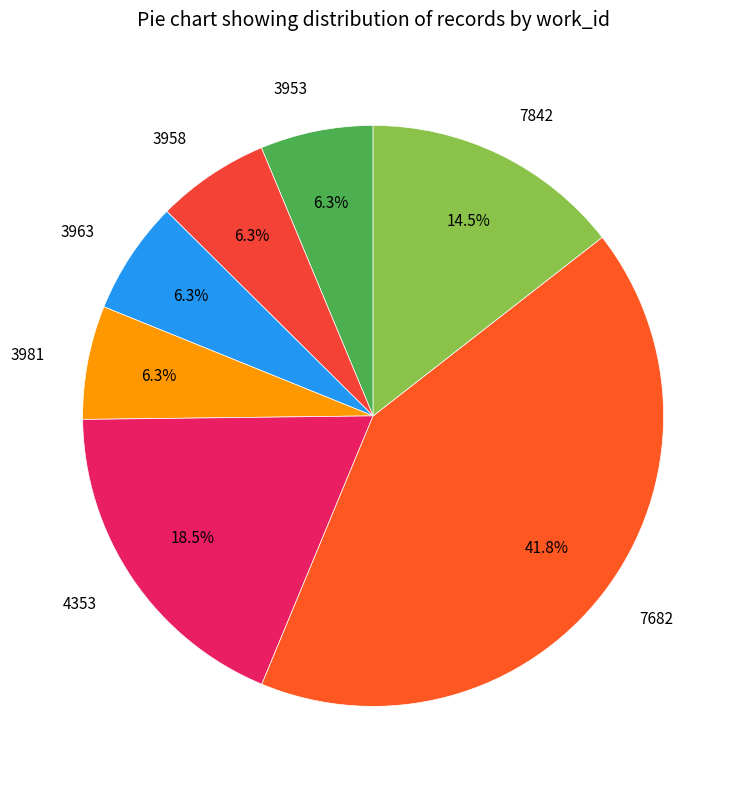

How much of the chart is everything except 3963?

93.7%